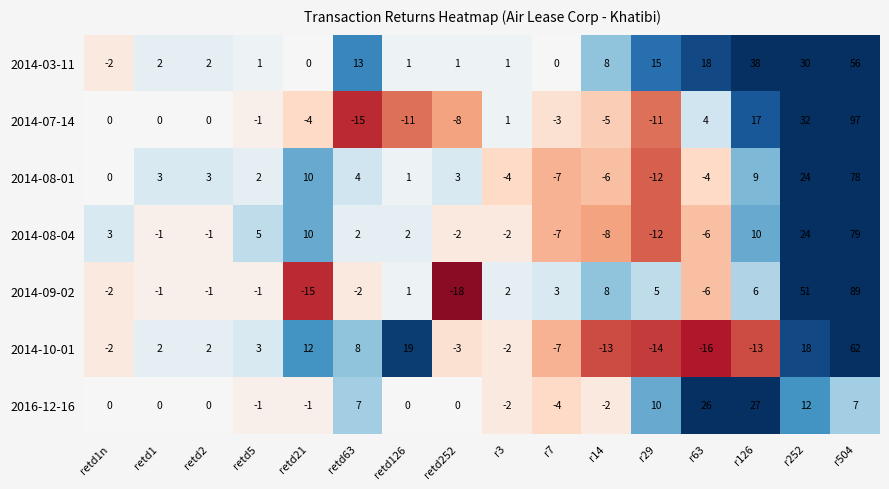

Which series has the largest range (max minus min)?

2014-07-14